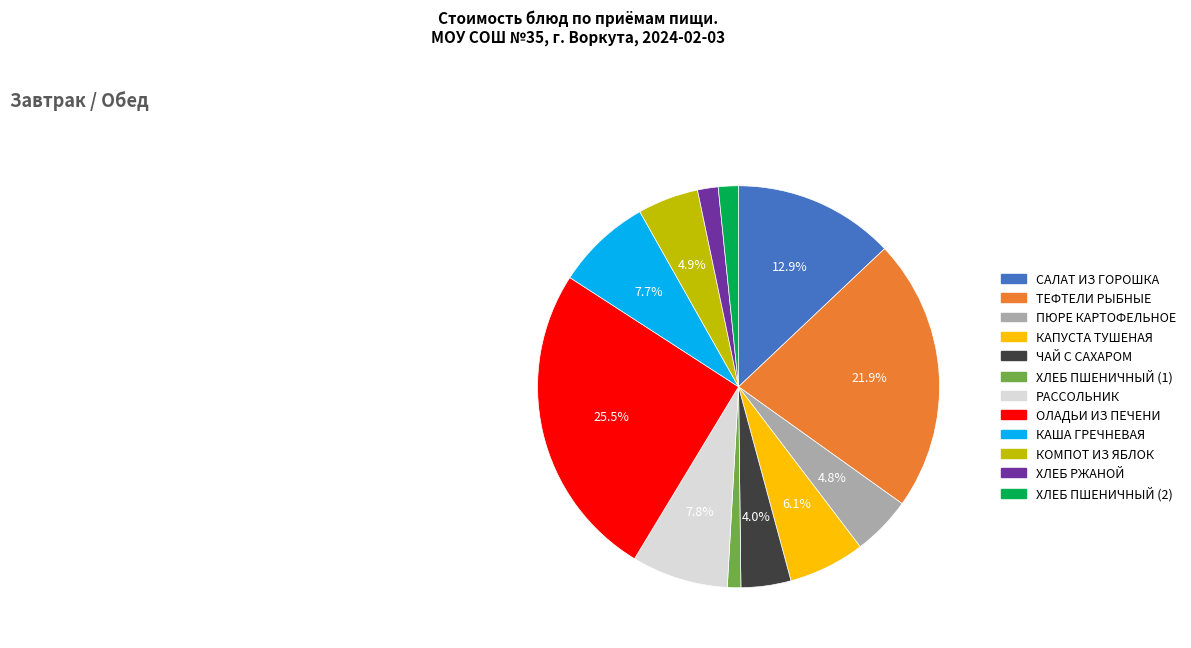

Between САЛАТ ИЗ ГОРОШКА and ЧАЙ С САХАРОМ, which is larger?

САЛАТ ИЗ ГОРОШКА